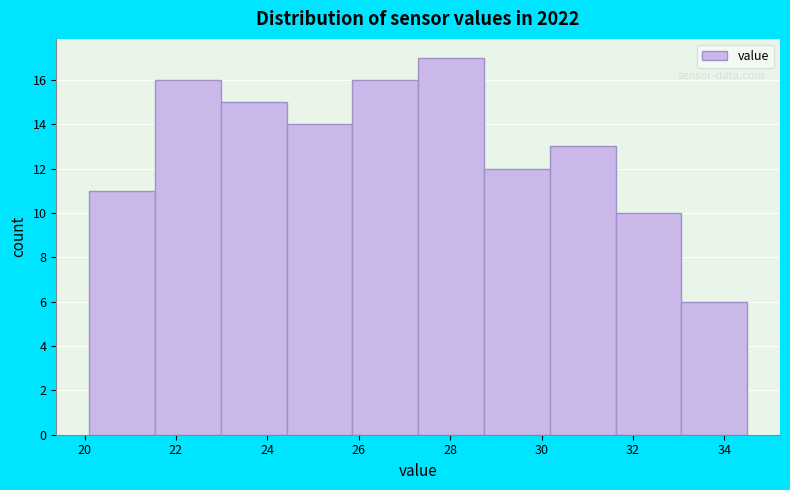

Over which range of the x-axis is the bar tallest?

27.30 to 28.74